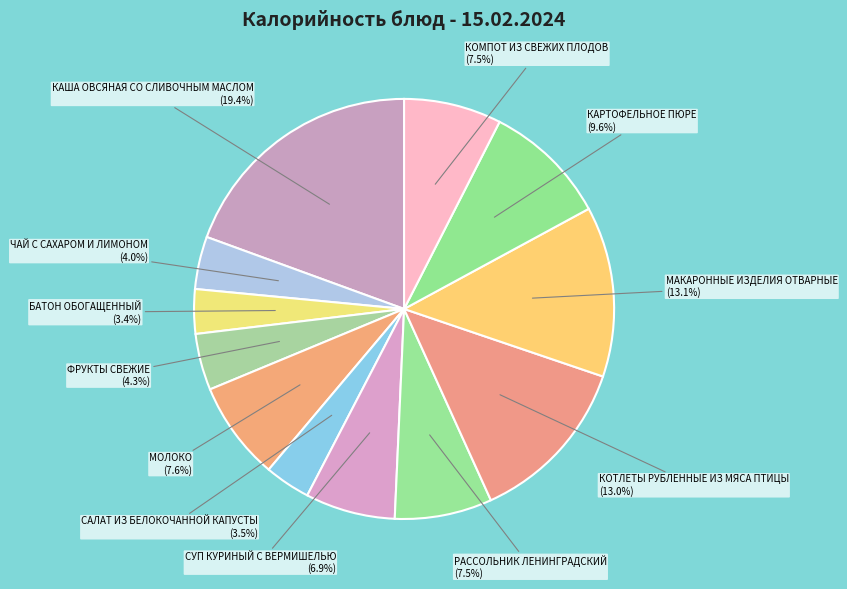

How many slices are in this pie chart?

12